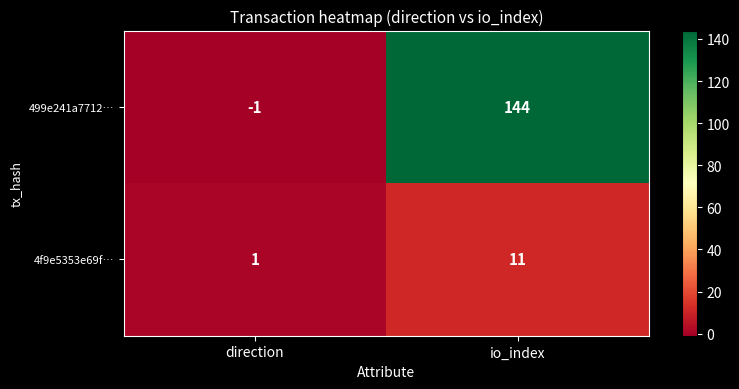

Reading left to right, what are all the values shown in this chart?

499e241a7712…: -1	144
4f9e5353e69f…: 1	11